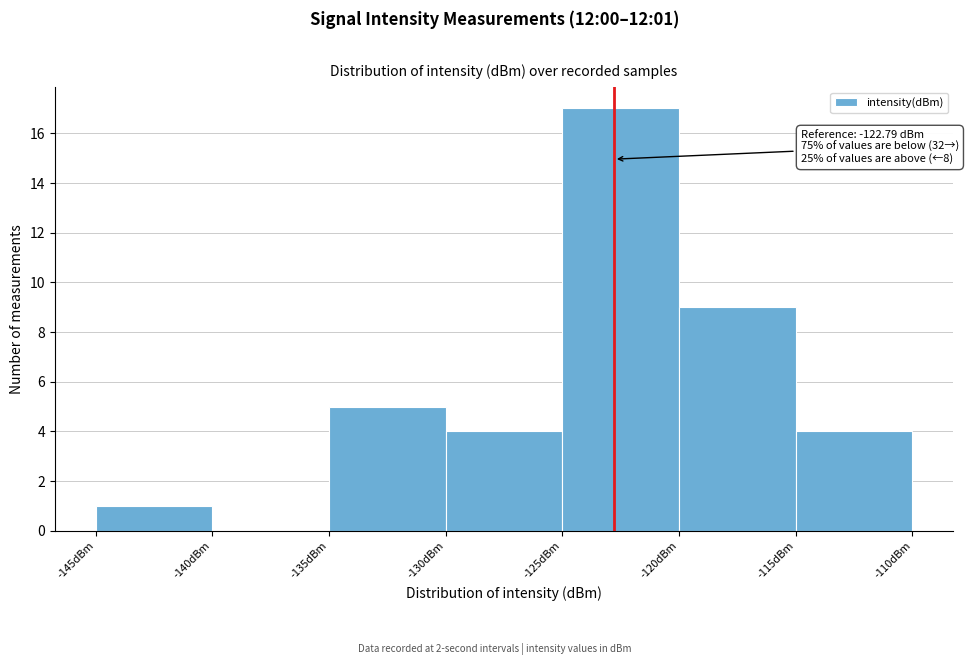

Over which range of the x-axis is the bar tallest?

-125 to -120